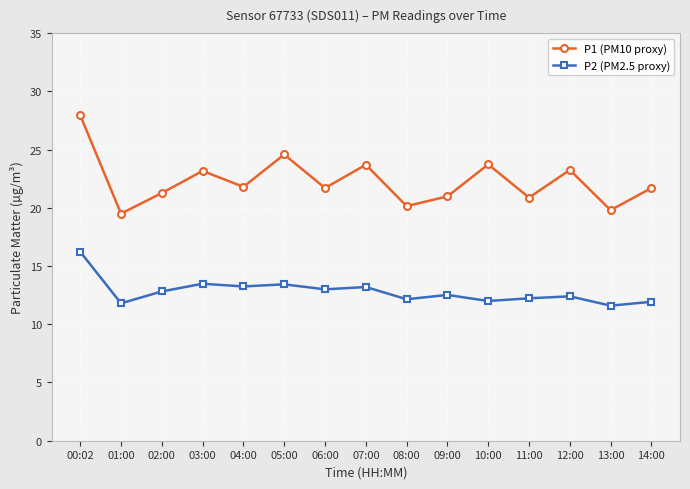

What is the sum of the P1 (PM10 proxy) values at 13:00 and 08:00?

40.0